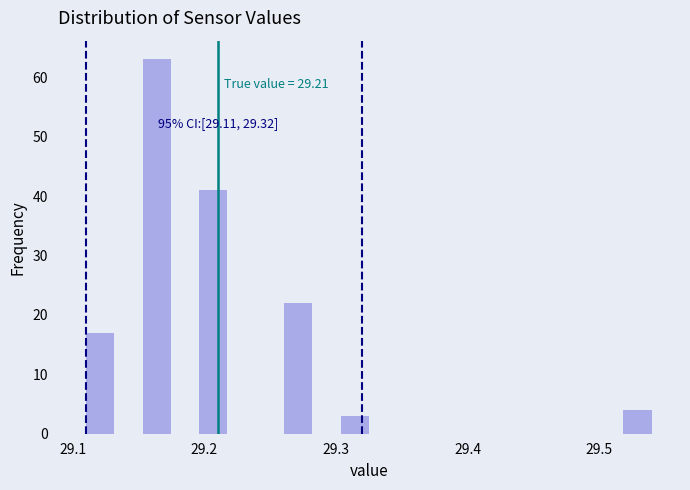

Read against the x-axis, roughly where is the centre of the tallest bar?

29.16